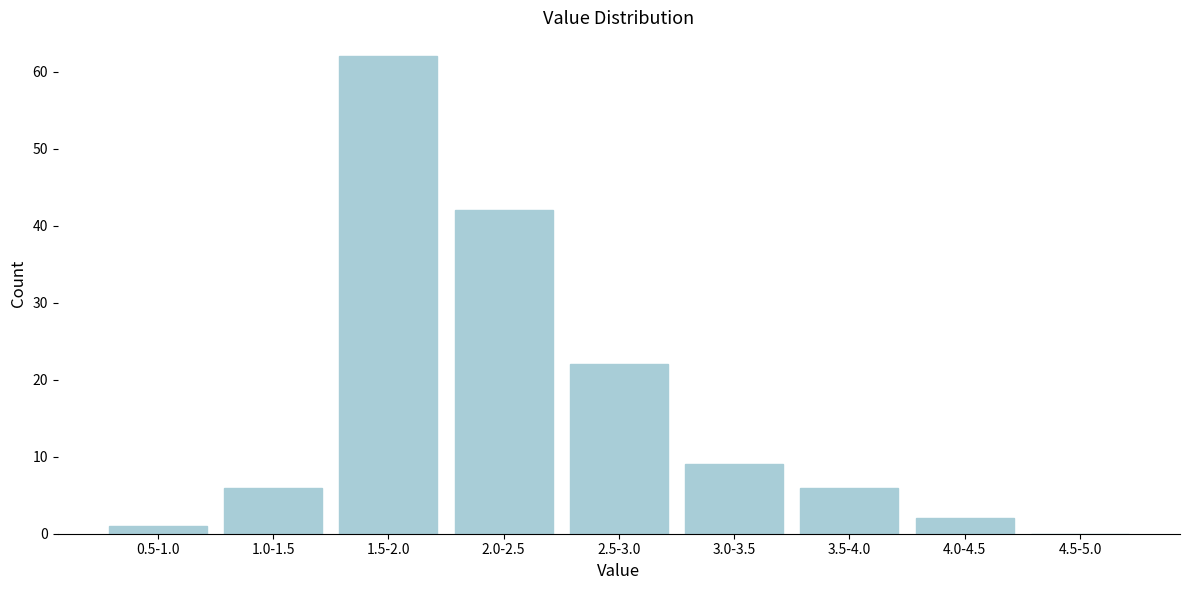

Reading left to right, list all the values displayed in this chart.

0.5-1.0=1	1.0-1.5=6	1.5-2.0=62	2.0-2.5=42	2.5-3.0=22	3.0-3.5=9	3.5-4.0=6	4.0-4.5=2	4.5-5.0=0